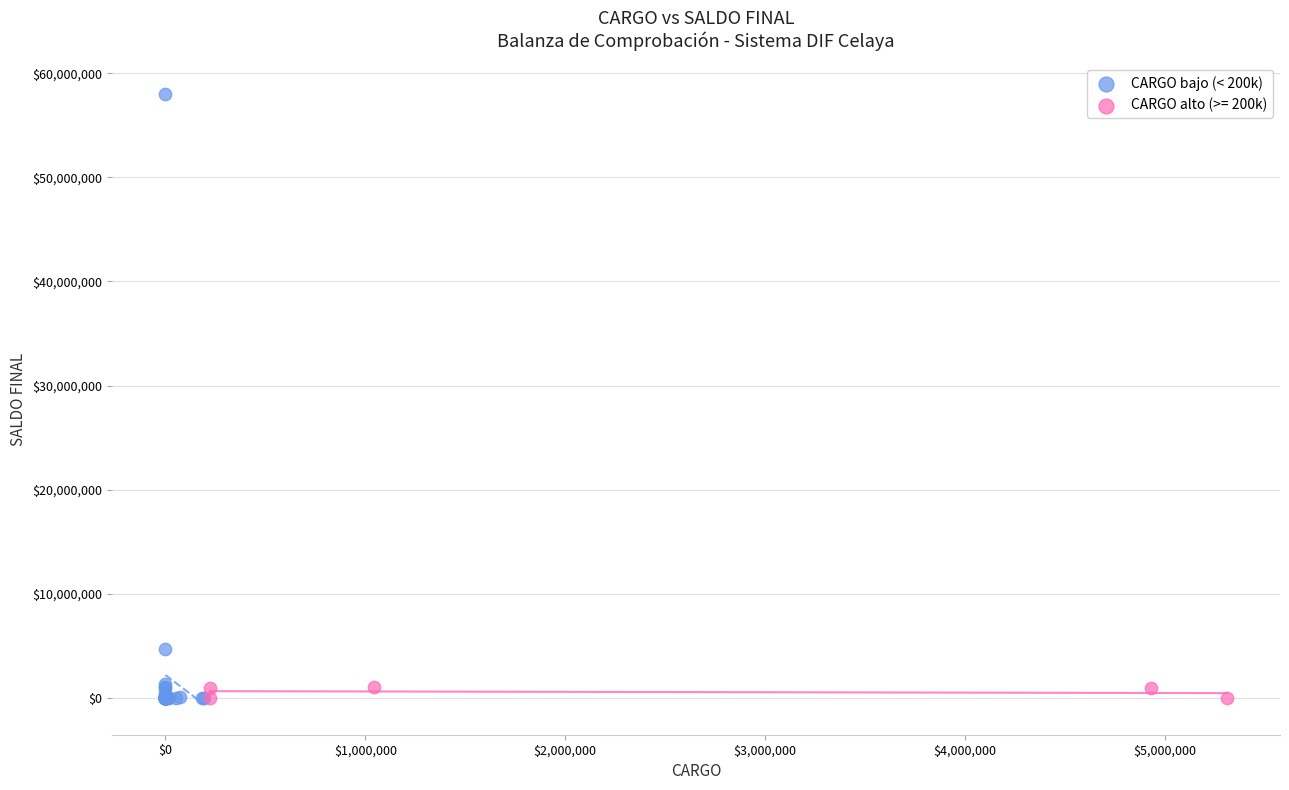

Which series has the widest spread of Y values?

CARGO bajo (< 200k)